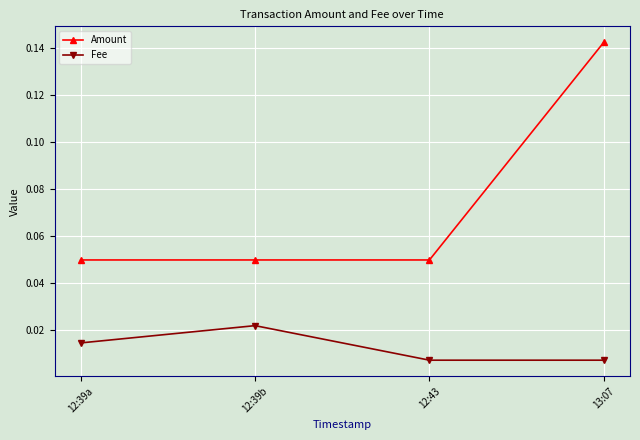

Which label corresponds to the largest value in the chart?

13:07